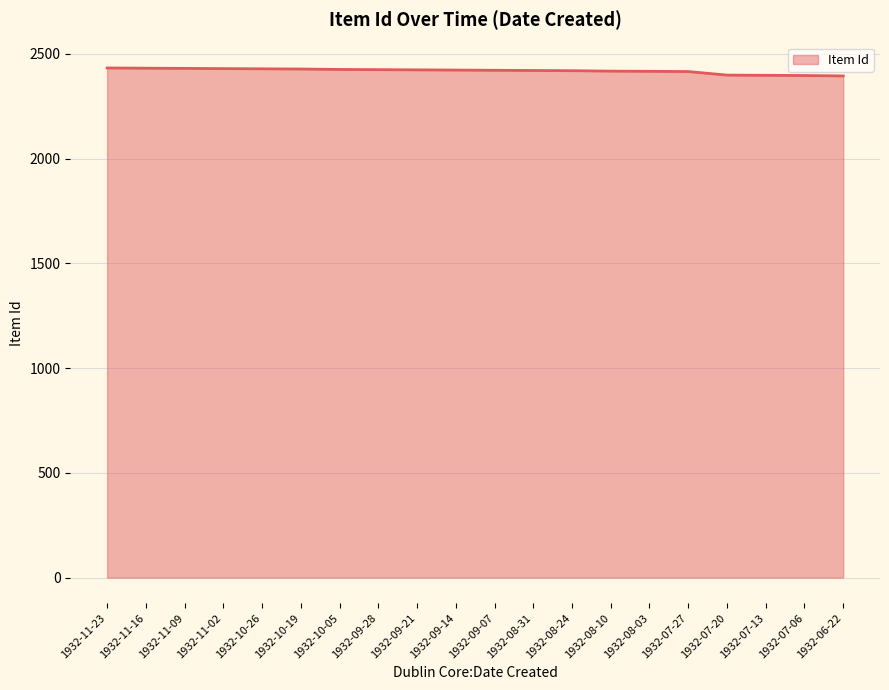

What is the ratio of the value at 1932-10-05 to the value at 1932-09-07?

1.0